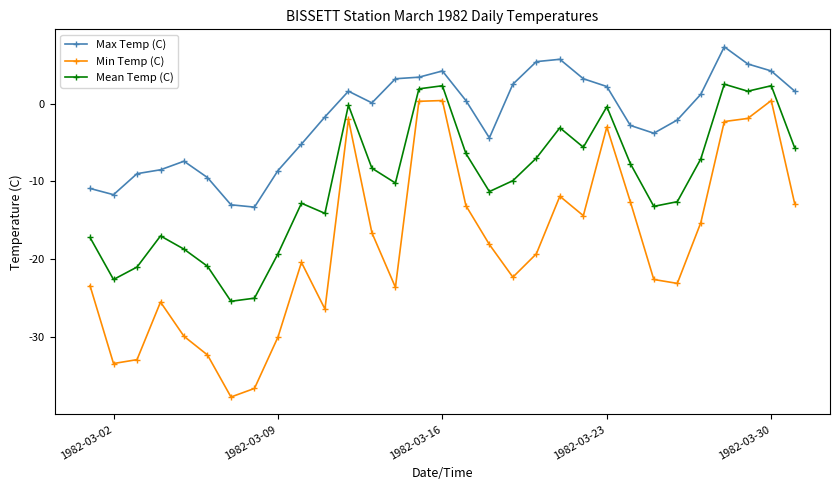

What is the value of the Mean Temp (C) point at the 6th from the left?

-20.9